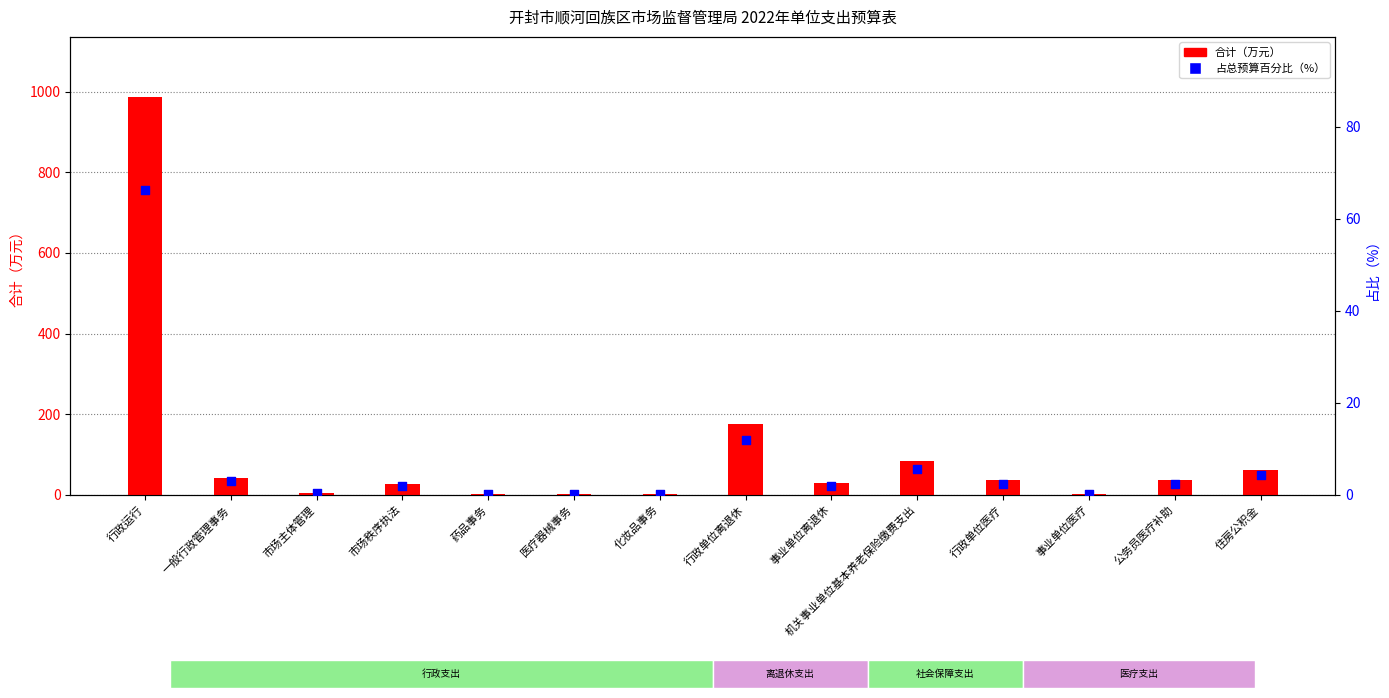

Which series has the largest total across all categories?

合计（万元）